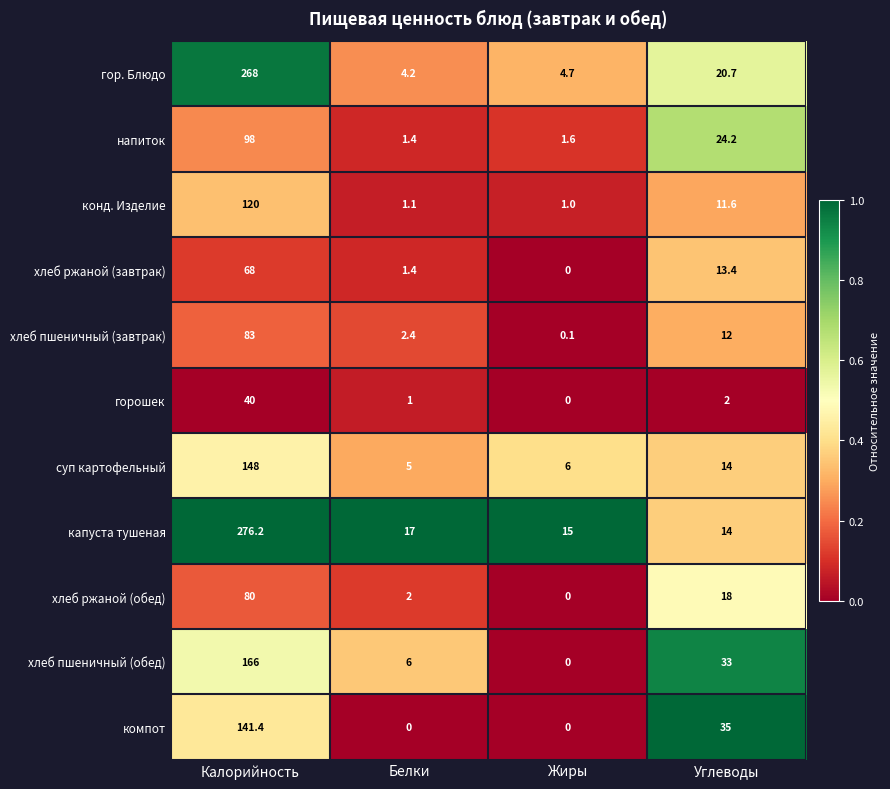

Count the number of categories in the chart.

4